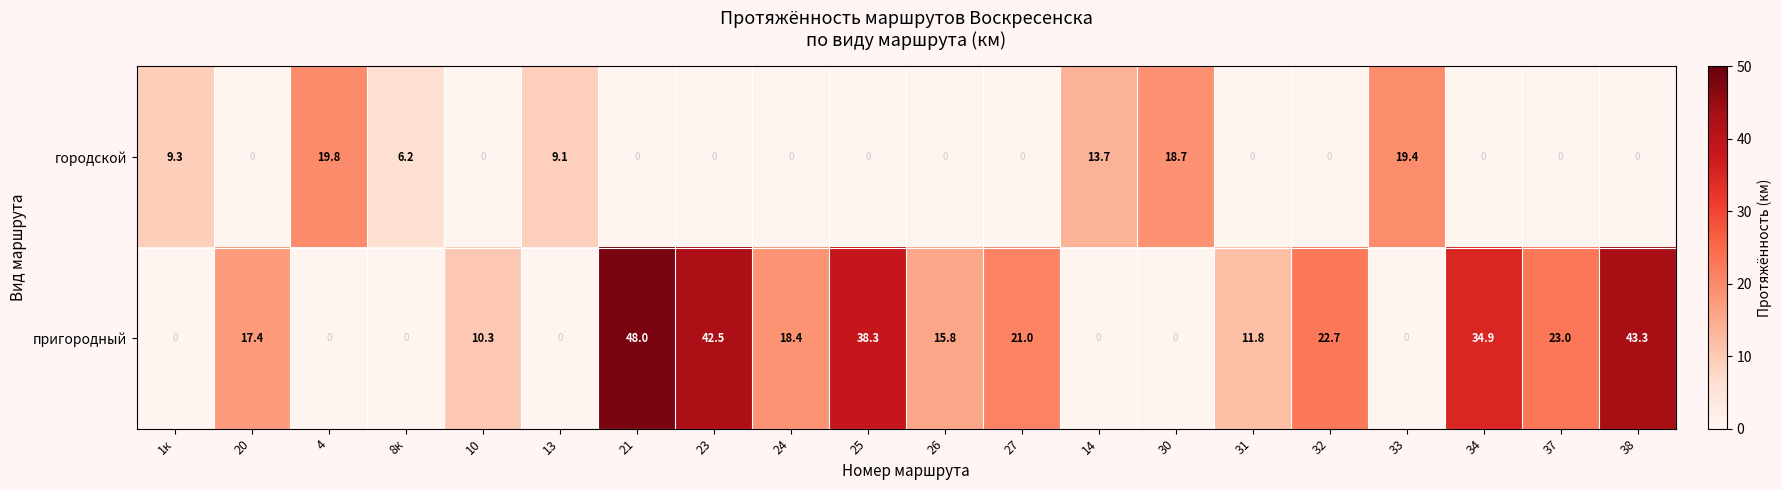

What is the average value of the пригородный series?

17.4